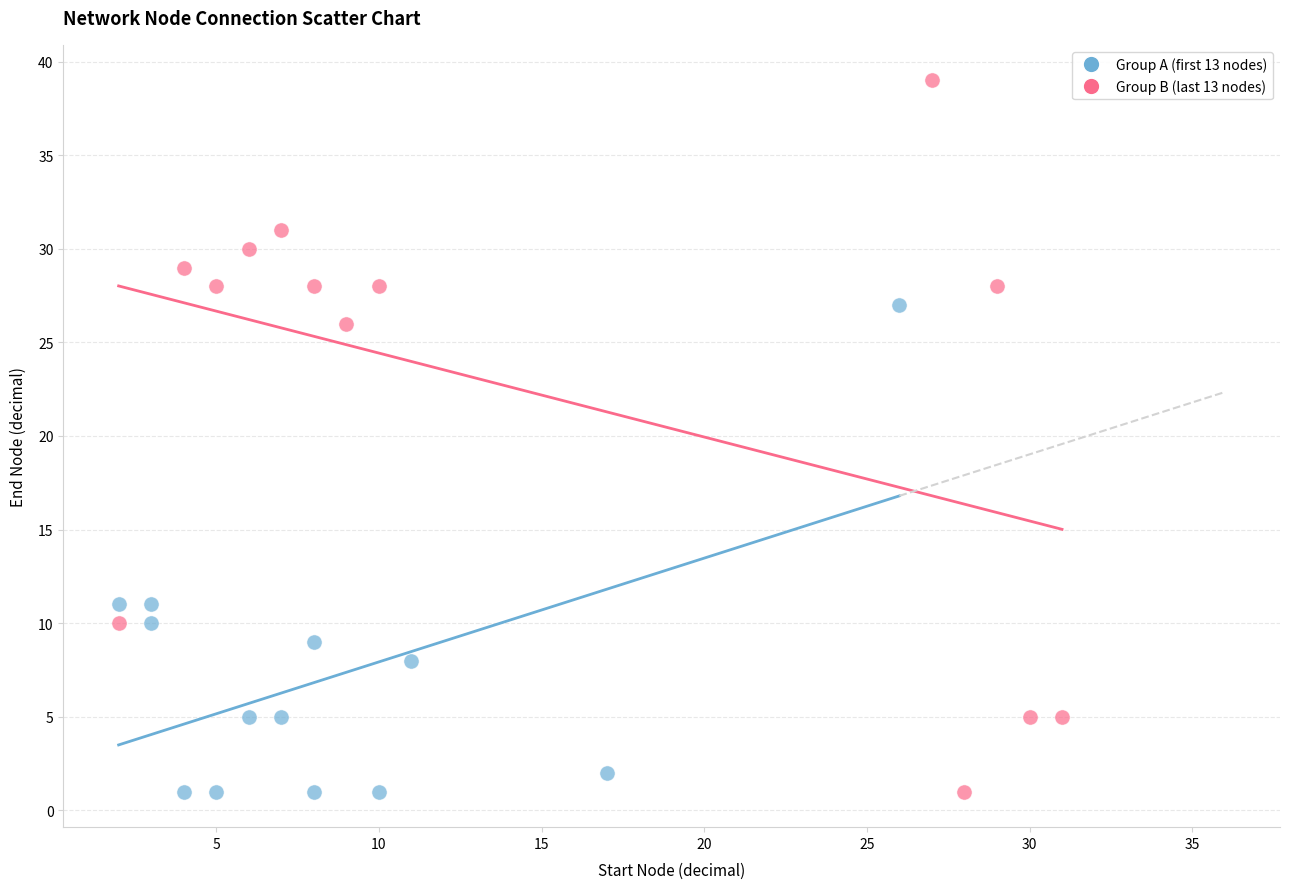

Which series contains the highest Y value?

Group B (last 13 nodes)